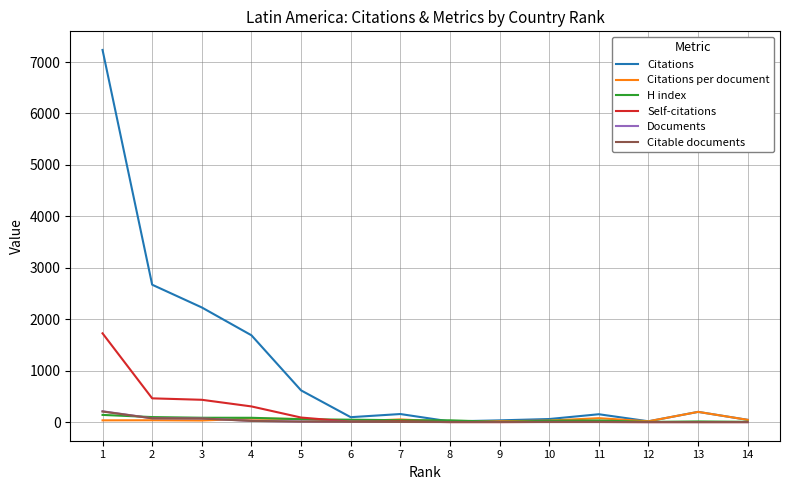

Which series has the largest total across all categories?

Citations